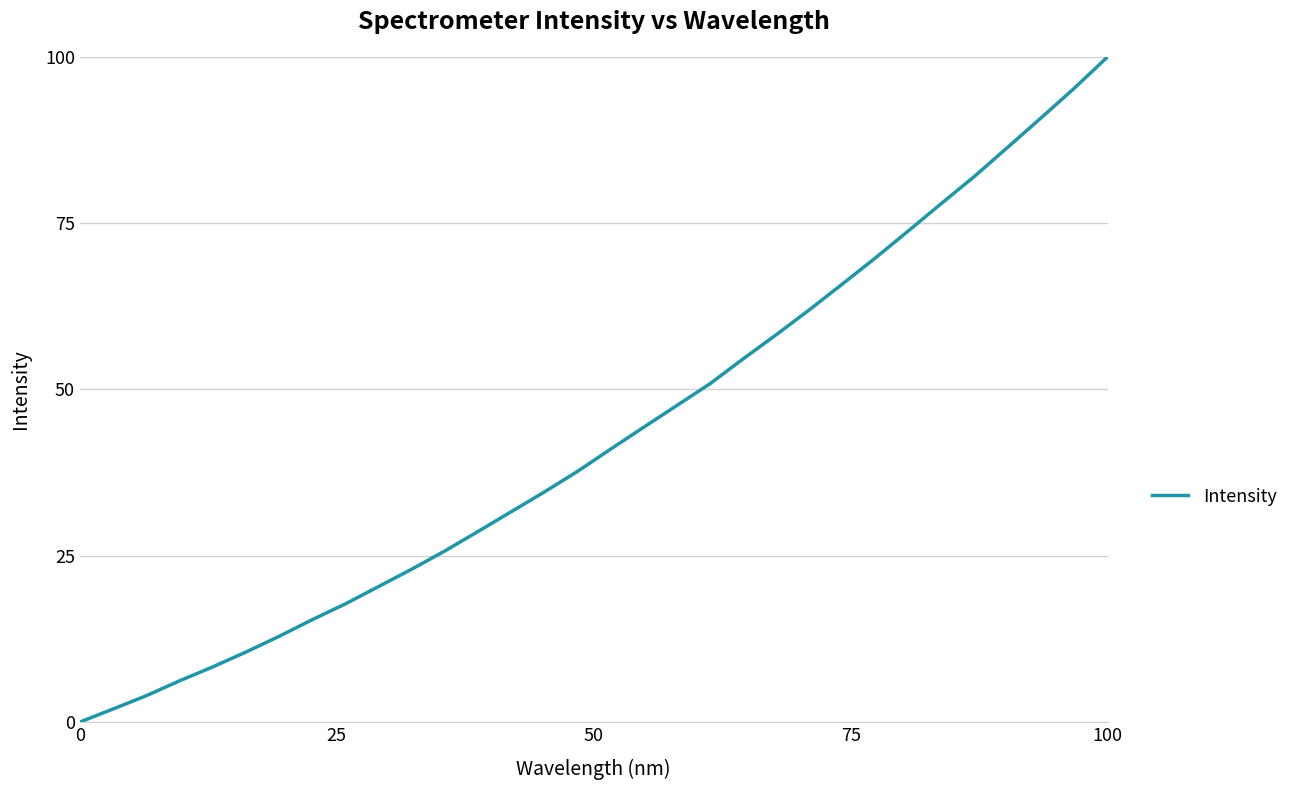

What is the difference between the maximum and minimum values?

100.0